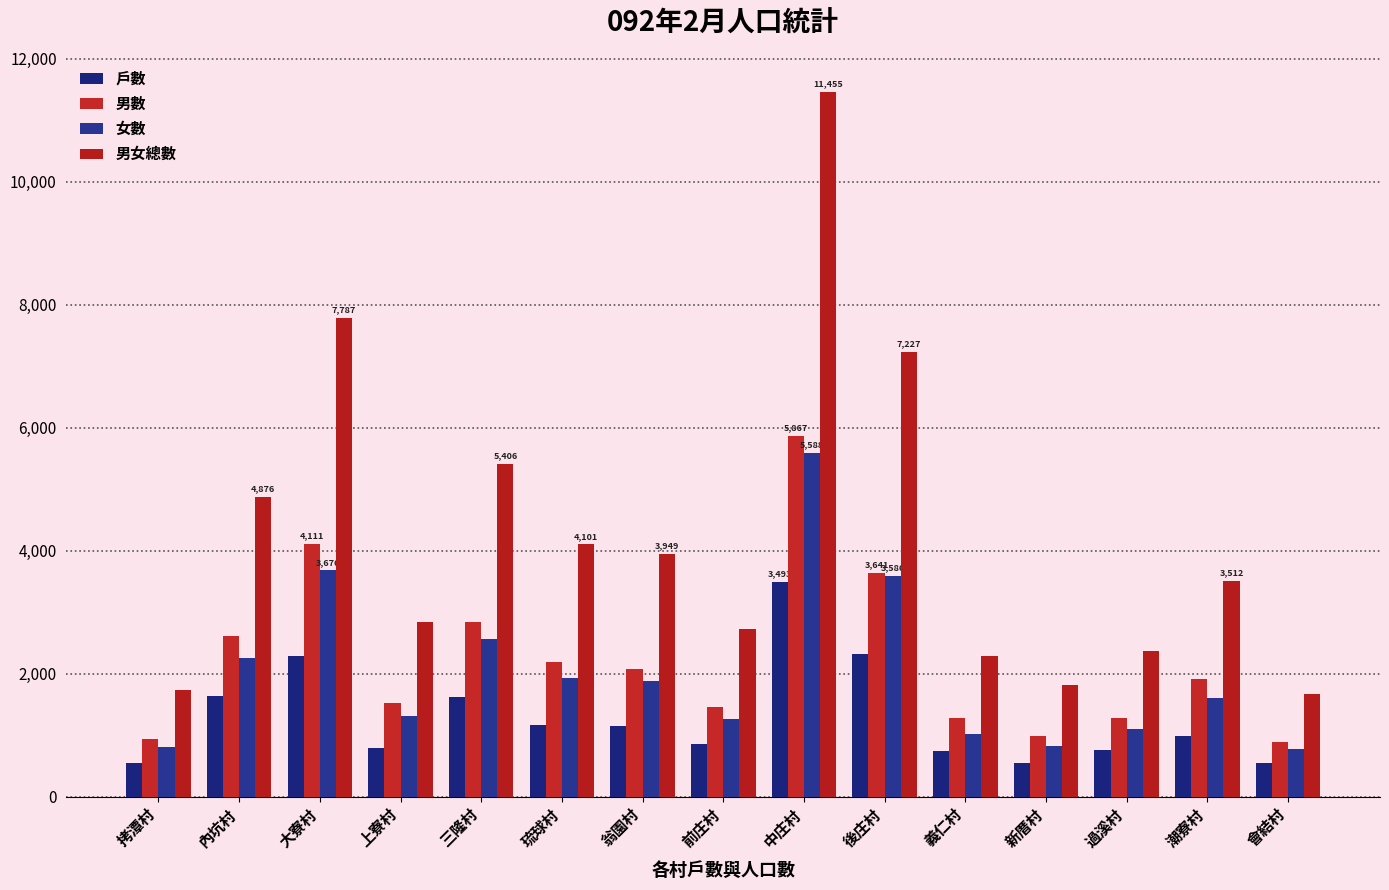

True or false: 男數 has a value of 847 at 上寮村.

False